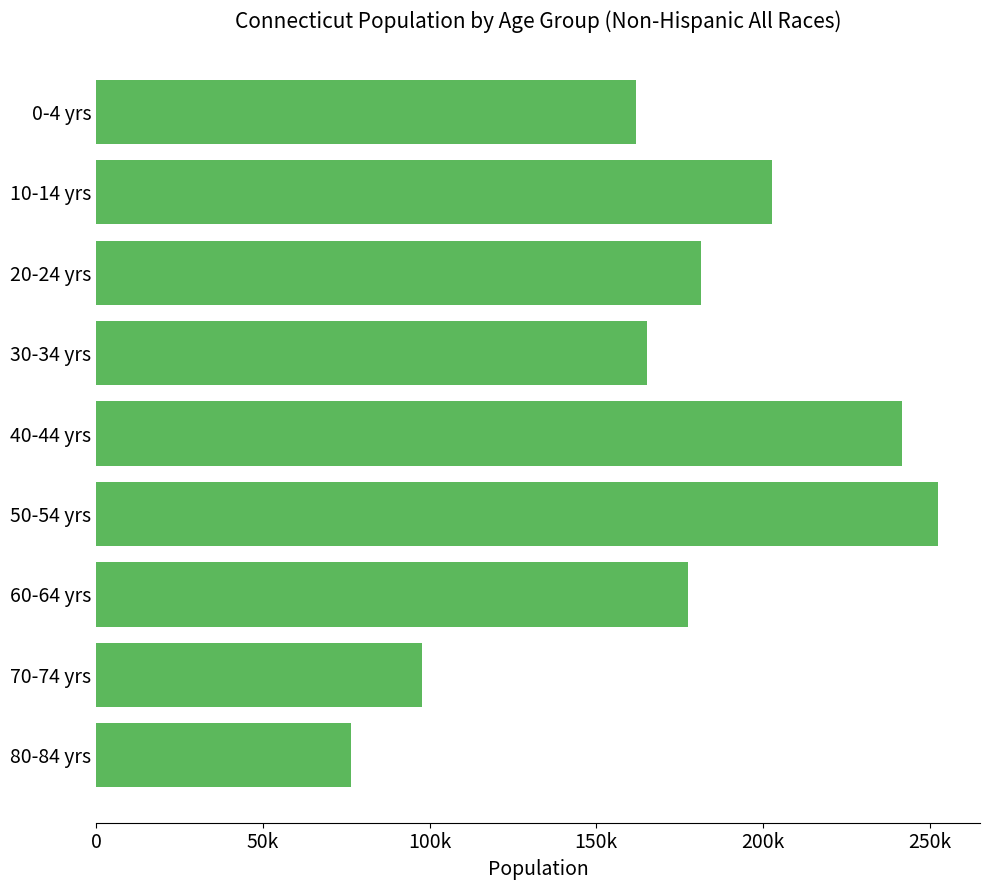

Are the bars horizontal?

Yes